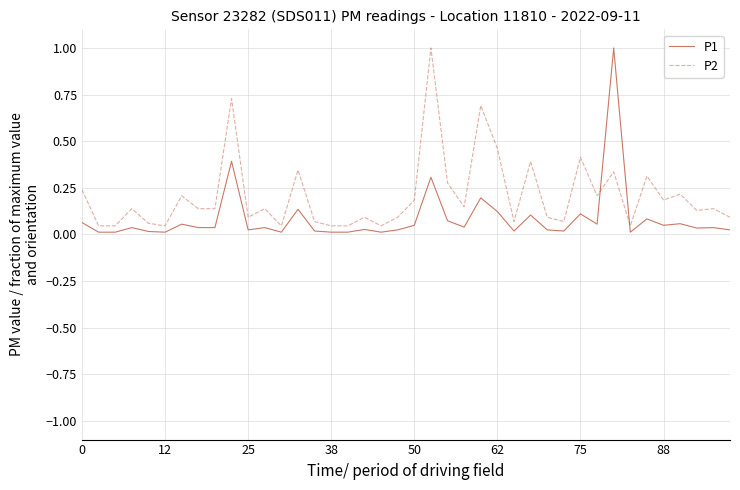

In P2, how many points are higher than both neighbors (excluding endpoints)?

14